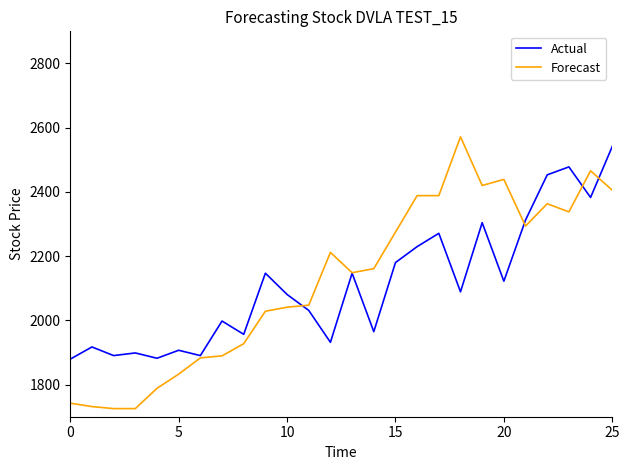

What are all the series names shown in the legend?

Actual, Forecast